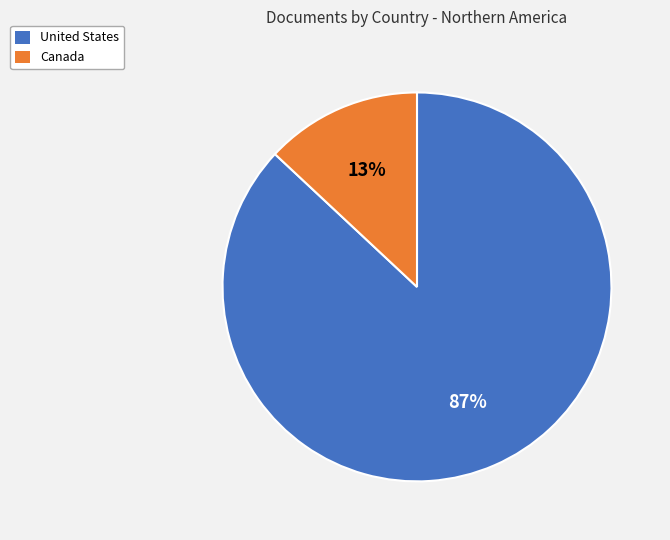

Is there a majority slice in this chart?

Yes